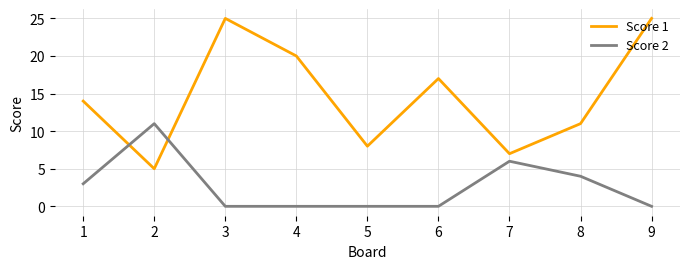

Is the value of Score 1 at 4 greater than the value of Score 2 at 7?

Yes